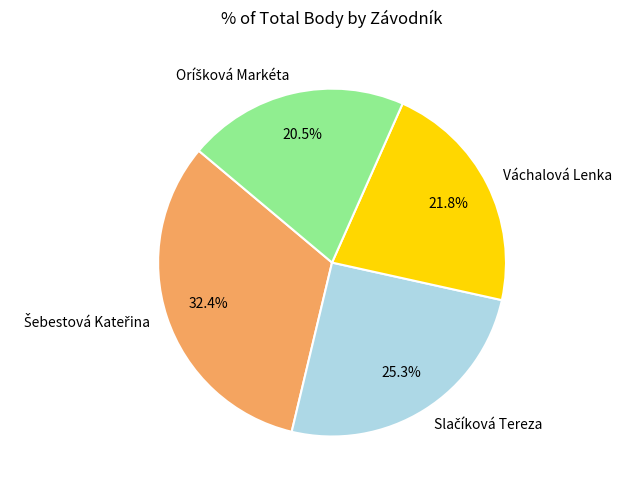

Does any single category account for the majority?

No